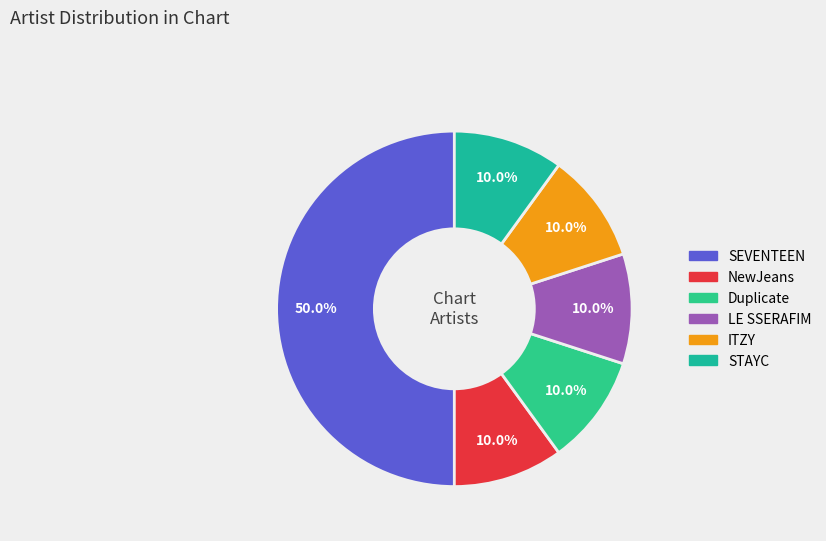

What is the largest slice in the pie chart?

SEVENTEEN